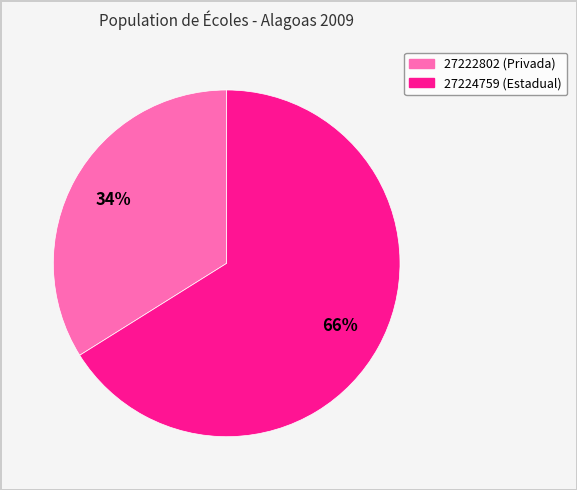

Does any single category account for the majority?

Yes